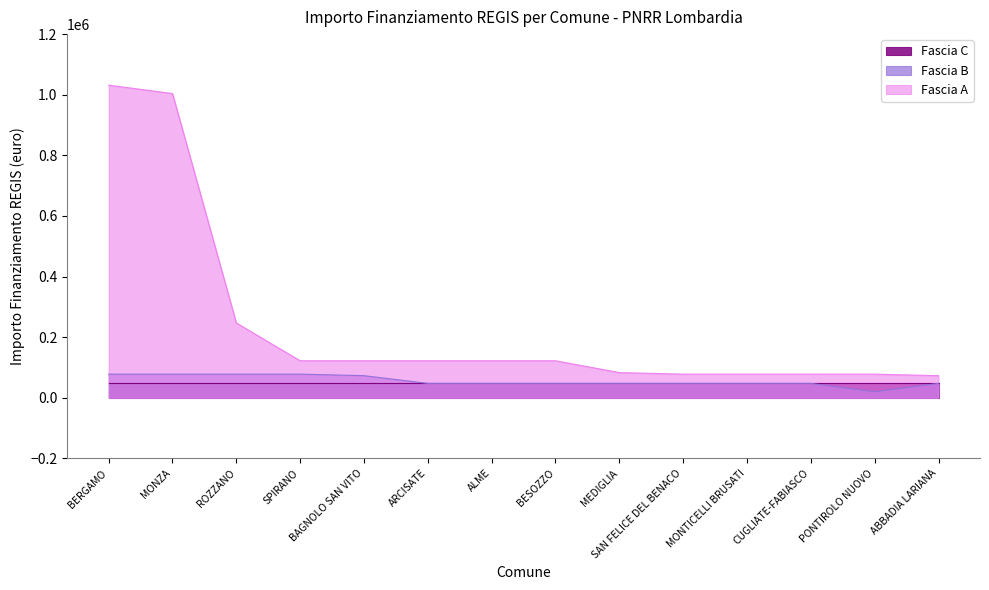

What is the spread (max minus min) of values at MONZA?

956453